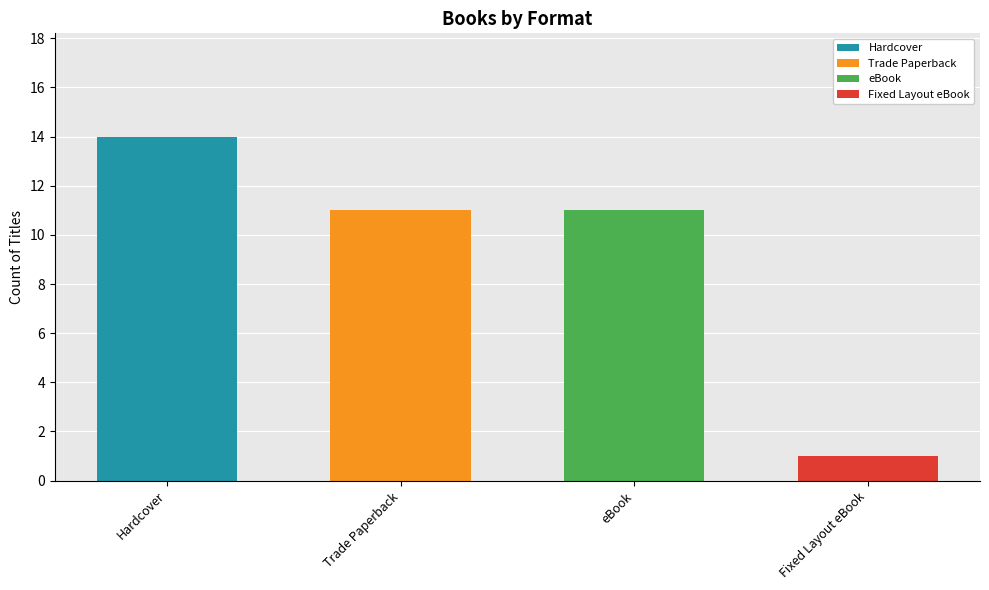

How many categories are shown in the chart?

4